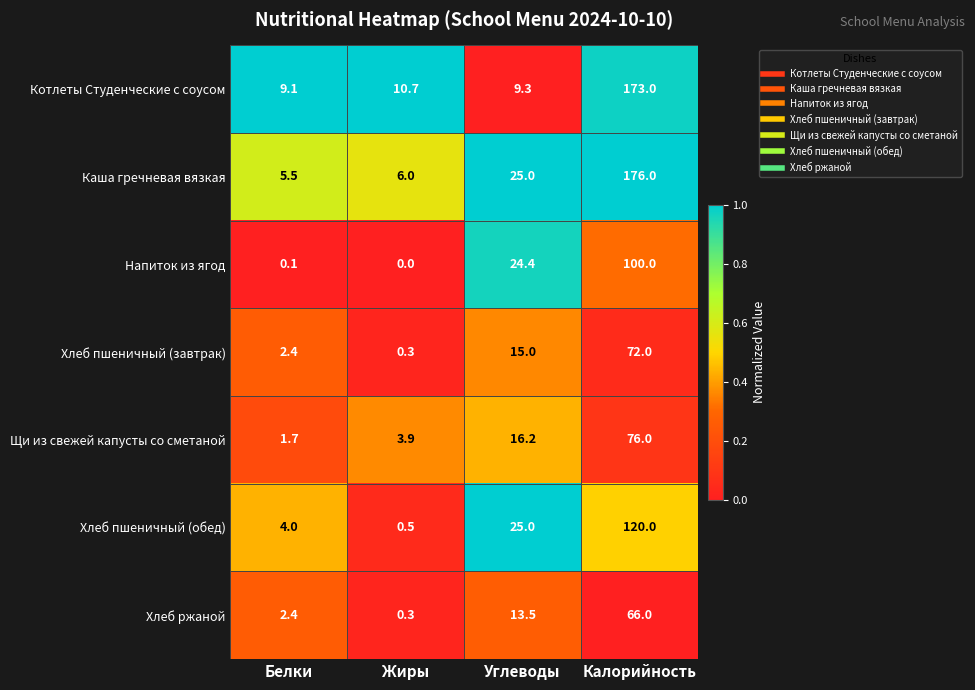

Between Белки and Жиры, which series saw the biggest shift?

Хлеб пшеничный (обед)